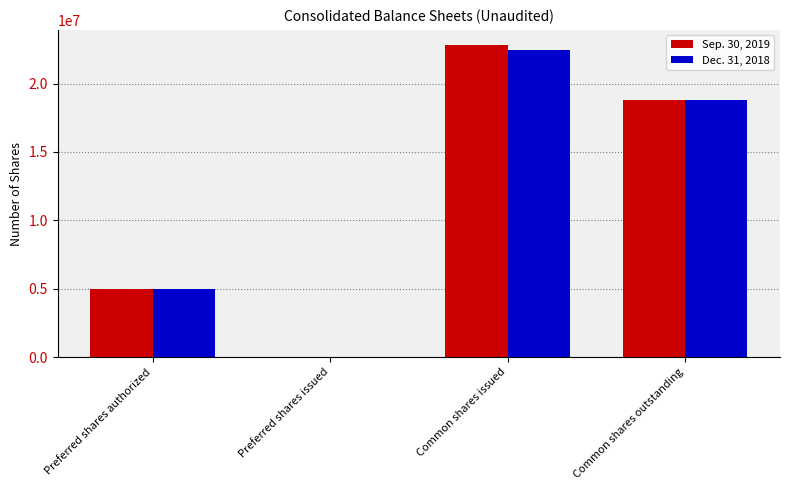

The Dec. 31, 2018 series shows -8140235 at Preferred shares issued. True or false?

False